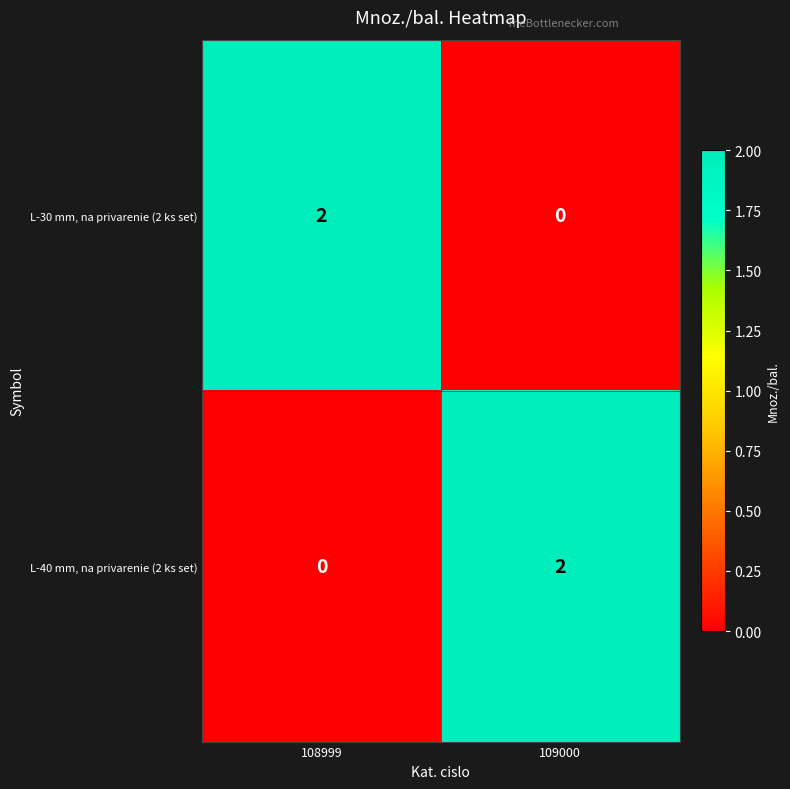

Is the value of L-30 mm, na privarenie (2 ks set) at 108999 greater than the value of L-40 mm, na privarenie (2 ks set) at 108999?

Yes